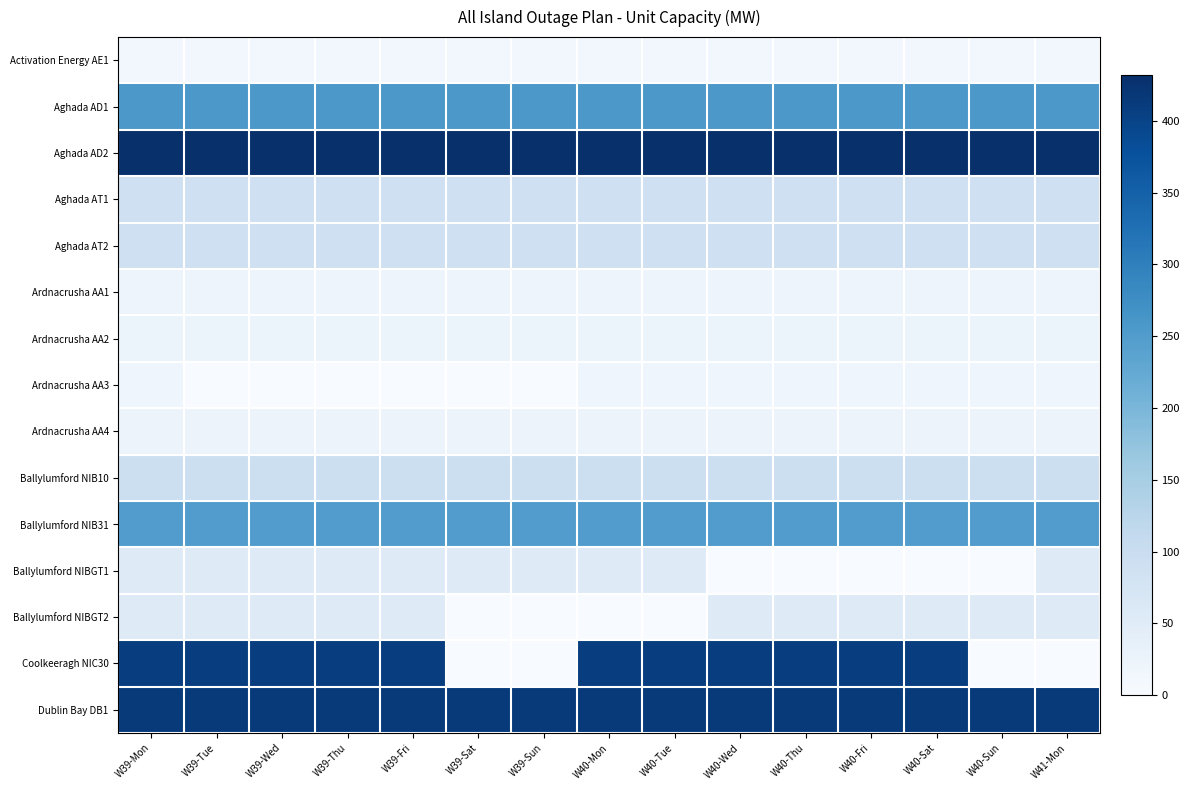

What is the total value across all series at W41-Mon?

1832